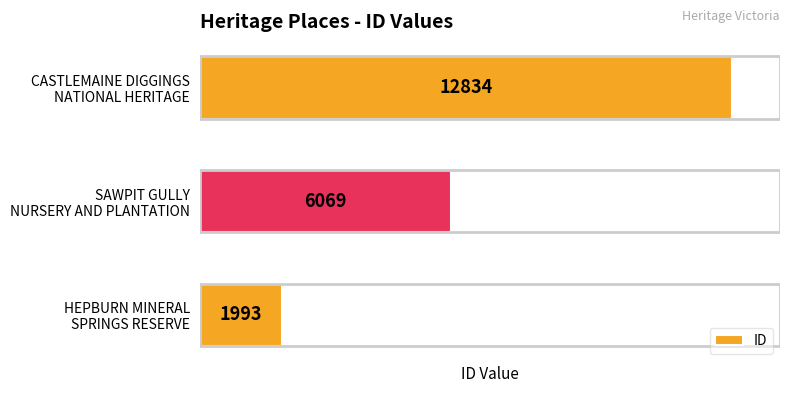

How many data points are less than 6069?

1